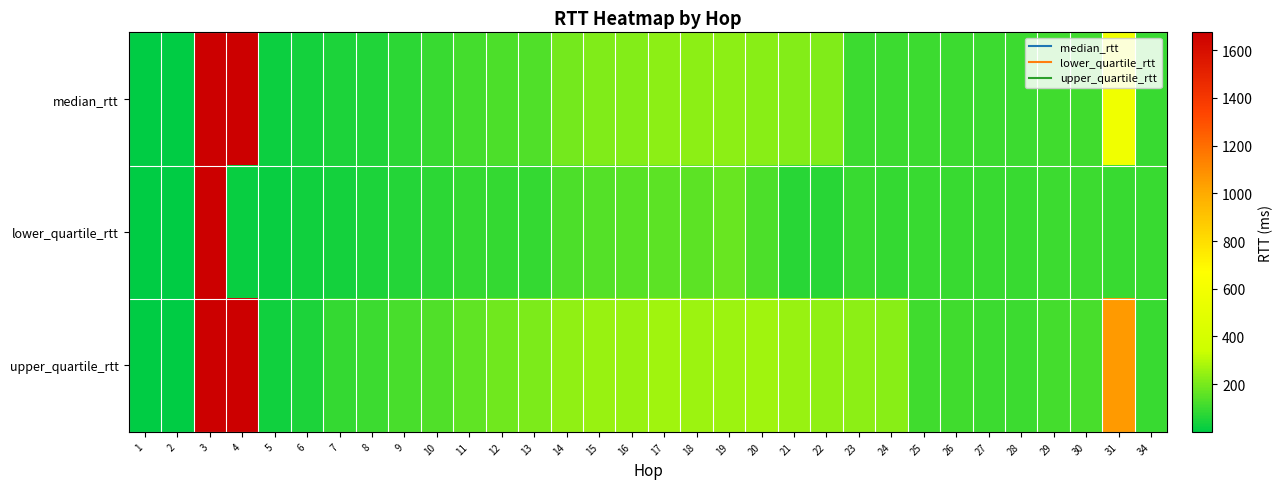

Reading right to left, what are all the values shown in this chart?

median_rtt: 34=94.1	31=575.4	30=107.4	29=107.9	28=100.9	27=99.3	26=98.9	25=100.1	24=100.5	23=100.5	22=214.1	21=217.1	20=224.2	19=229.5	18=231.5	17=235.0	16=218.4	15=212.4	14=191.7	13=133.8	12=130.0	11=112.9	10=92.0	9=76.4	8=58.1	7=46.8	6=36.9	5=24.9	4=3527.9	3=23558.7	2=1.9	1=0.2
lower_quartile_rtt: 34=94.1	31=93.6	30=102.3	29=101.9	28=94.4	27=93.1	26=93.5	25=93.6	24=90.4	23=91.8	22=68.5	21=69.0	20=130.7	19=174.4	18=154.2	17=153.1	16=145.7	15=143.5	14=127.3	13=87.3	12=89.1	11=85.5	10=76.8	9=63.9	8=46.8	7=39.2	6=28.0	5=17.0	4=18.0	3=23258.1	2=1.2	1=0.2
upper_quartile_rtt: 34=94.1	31=1057.2	30=118.7	29=113.6	28=104.3	27=103.0	26=105.0	25=106.0	24=223.6	23=232.4	22=240.5	21=255.3	20=265.8	19=261.5	18=261.6	17=262.3	16=254.4	15=250.3	14=241.1	13=208.6	12=189.7	11=157.4	10=137.1	9=123.4	8=98.8	7=87.4	6=51.9	5=28.0	4=19288.6	3=23841.0	2=2.7	1=0.2